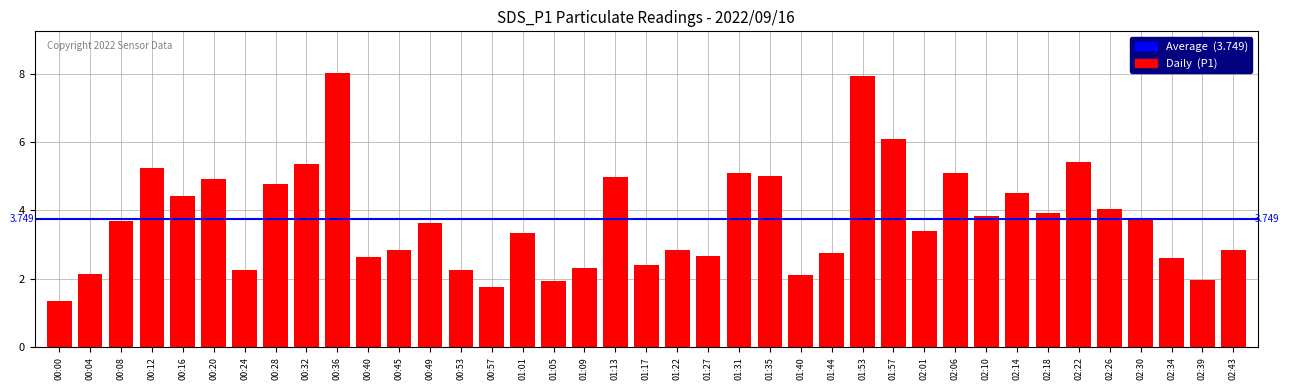

How many values are below 3?

17